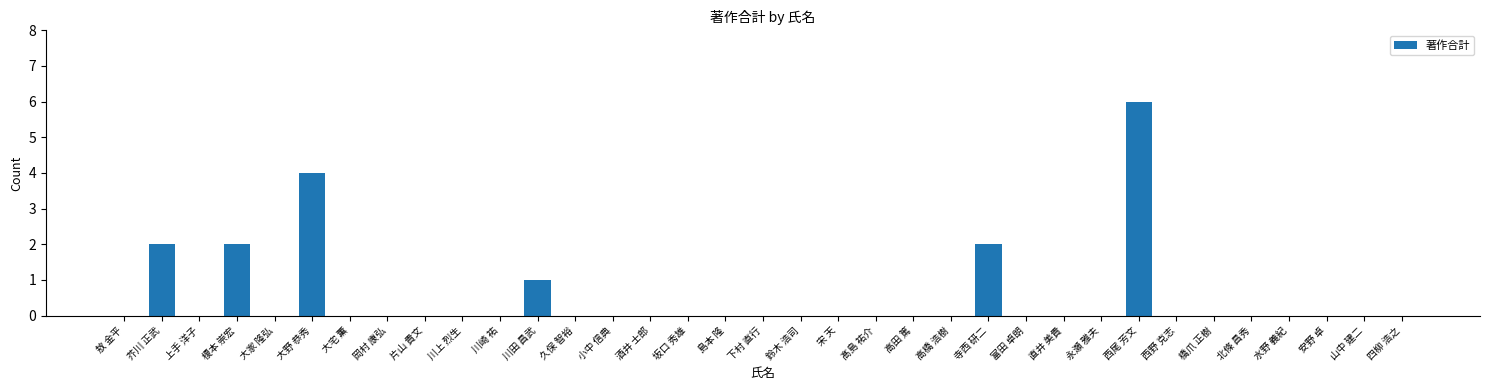

Between 大野 恭秀 and 久保 智裕, which is larger?

大野 恭秀